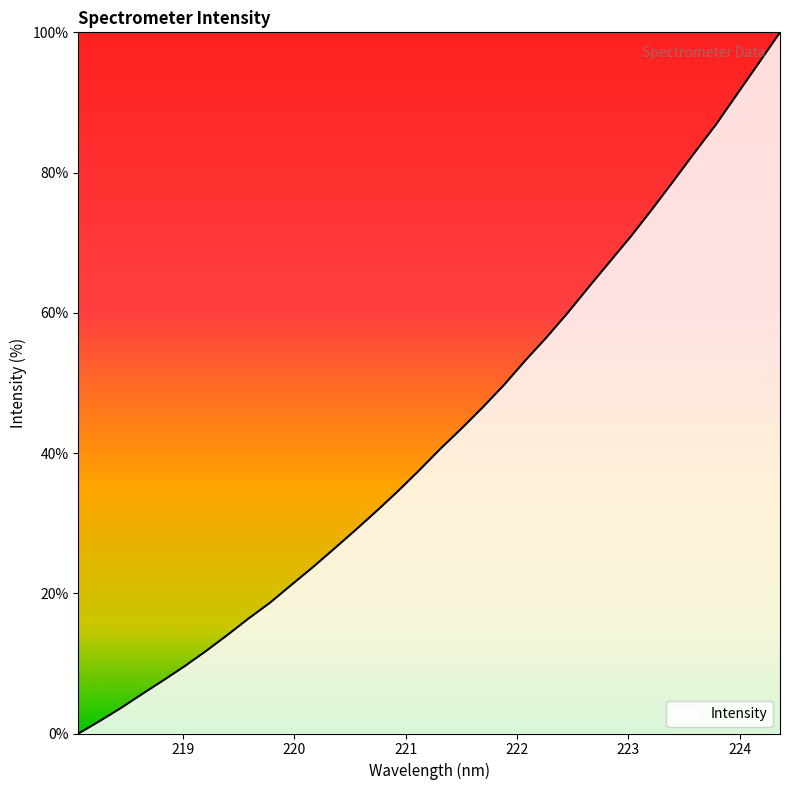

What is the difference between the maximum and minimum values?

100.0